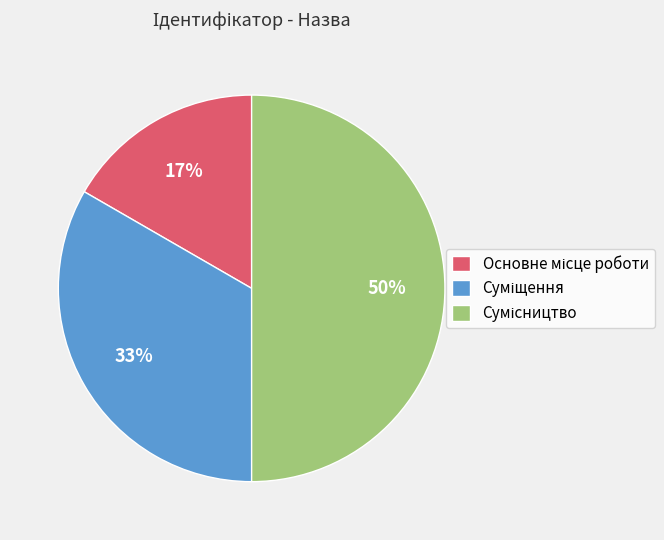

To the nearest percent, what is the difference between the largest and smallest slice percentages?

33%